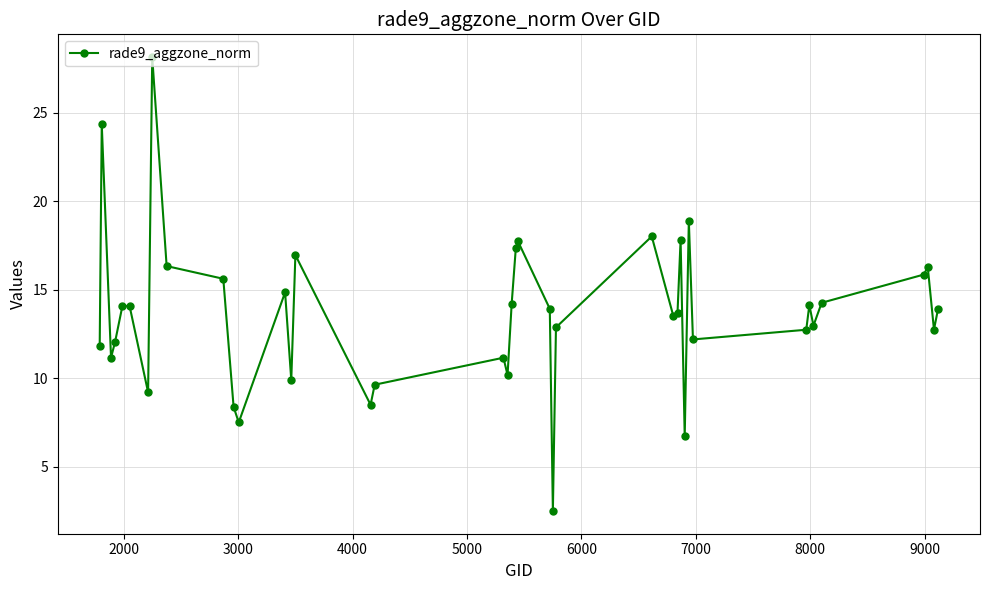

What is the maximum value shown in the chart?

28.2